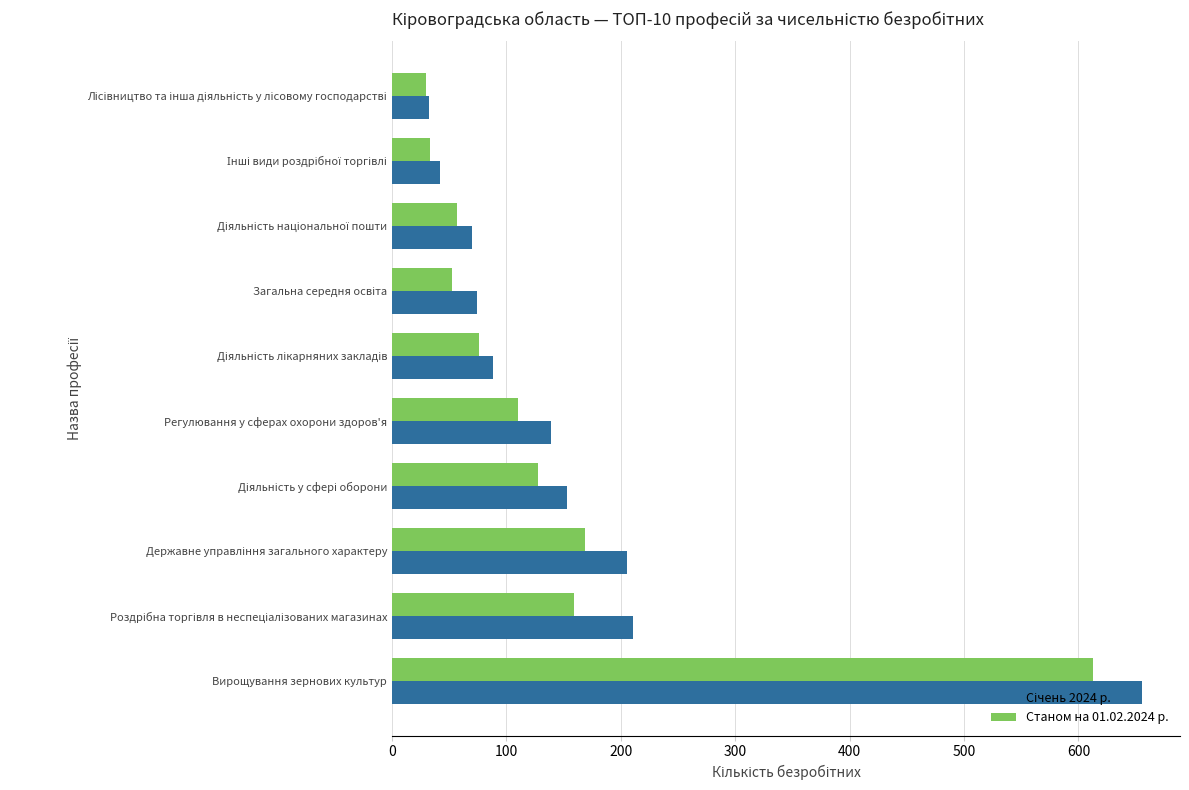

Which category has the highest value across all series?

Вирощування зернових культур